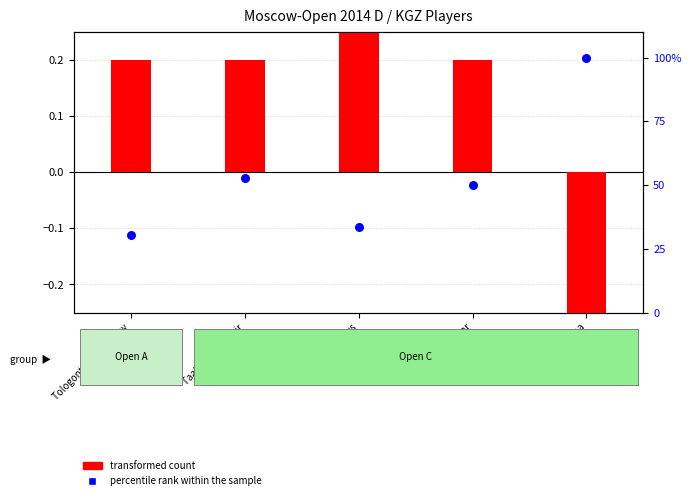

Which series contains the highest Y value?

percentile rank within the sample